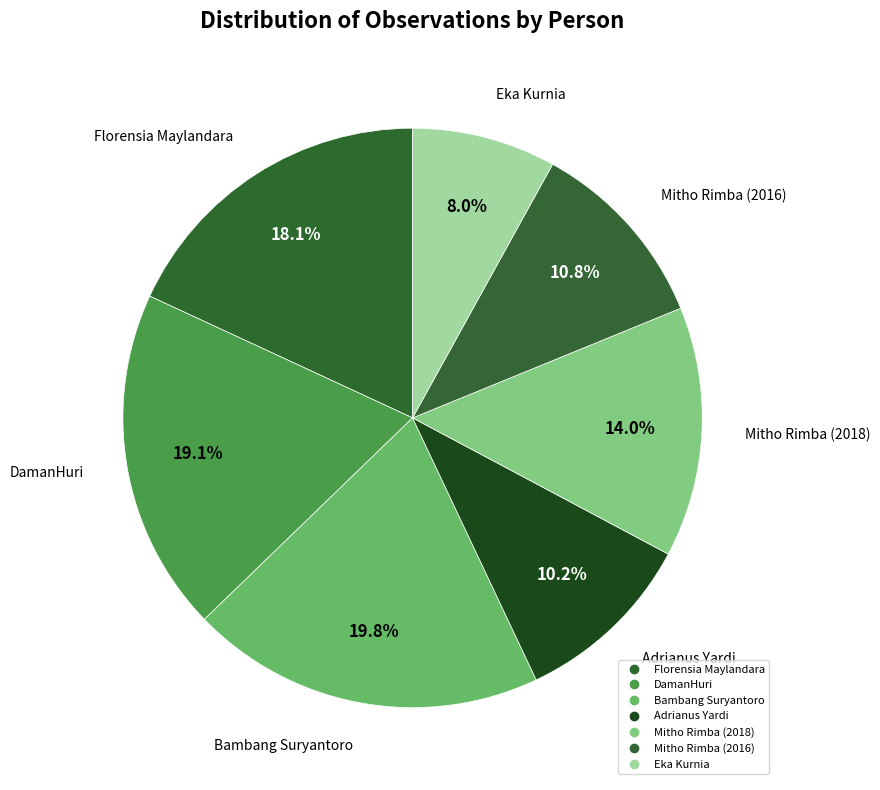

Count the number of slices in the pie.

7